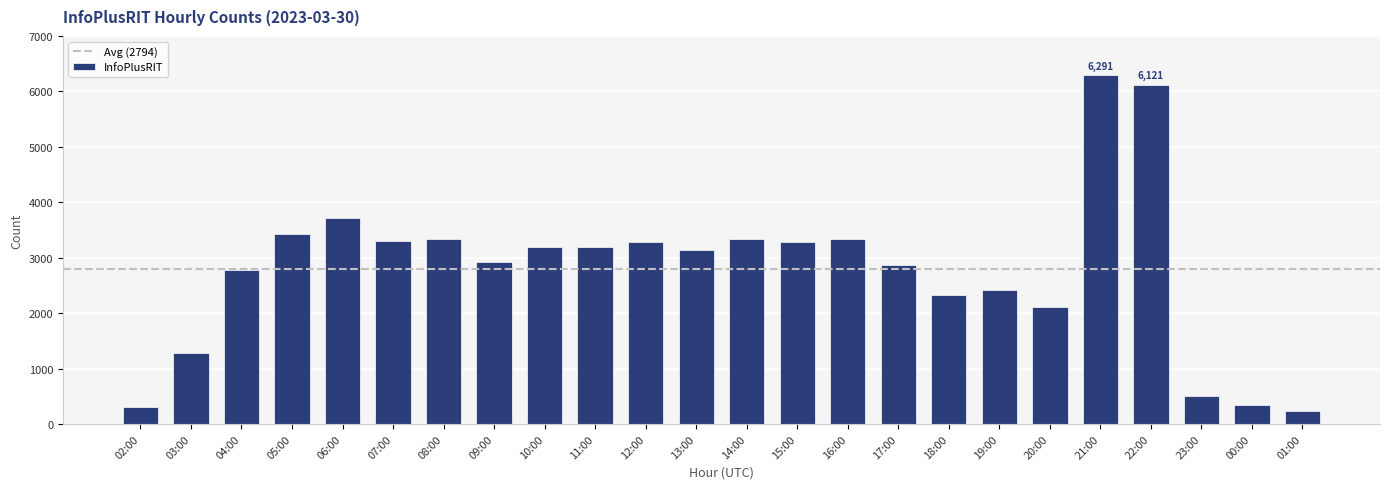

What is the approximate value at 07:00, to the nearest 50?

3300